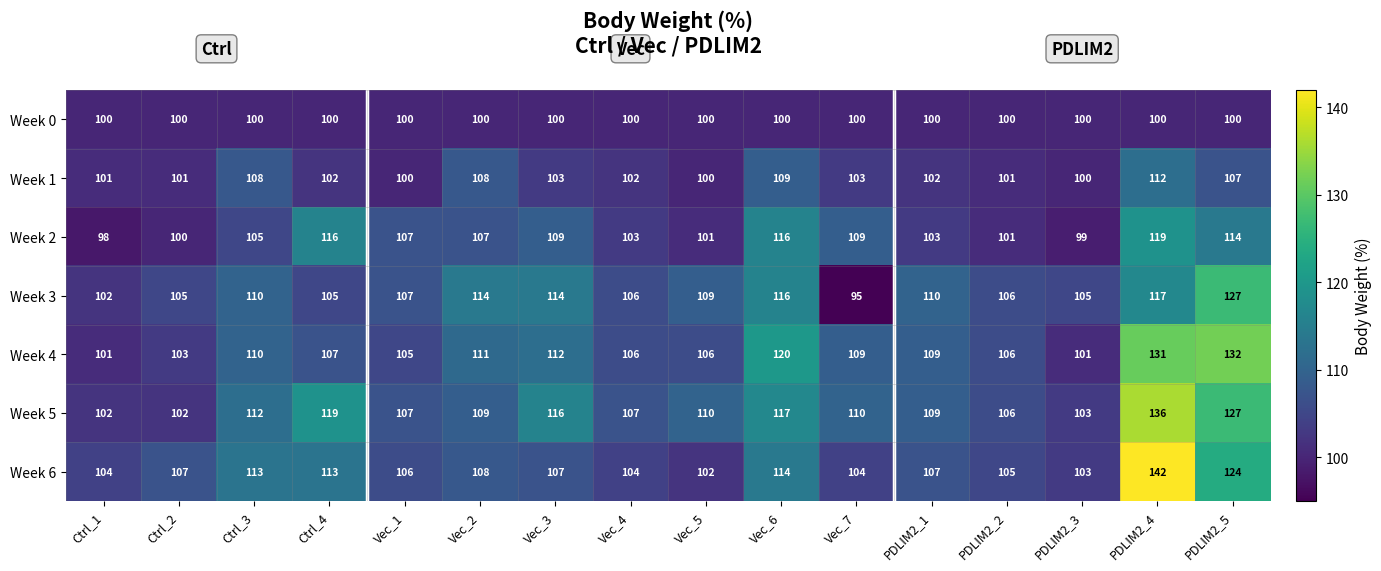

Which series has the widest spread of values?

Week 6